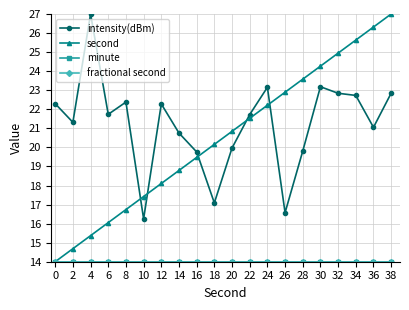

What is the difference between the second values at 0 and 4?

1.4